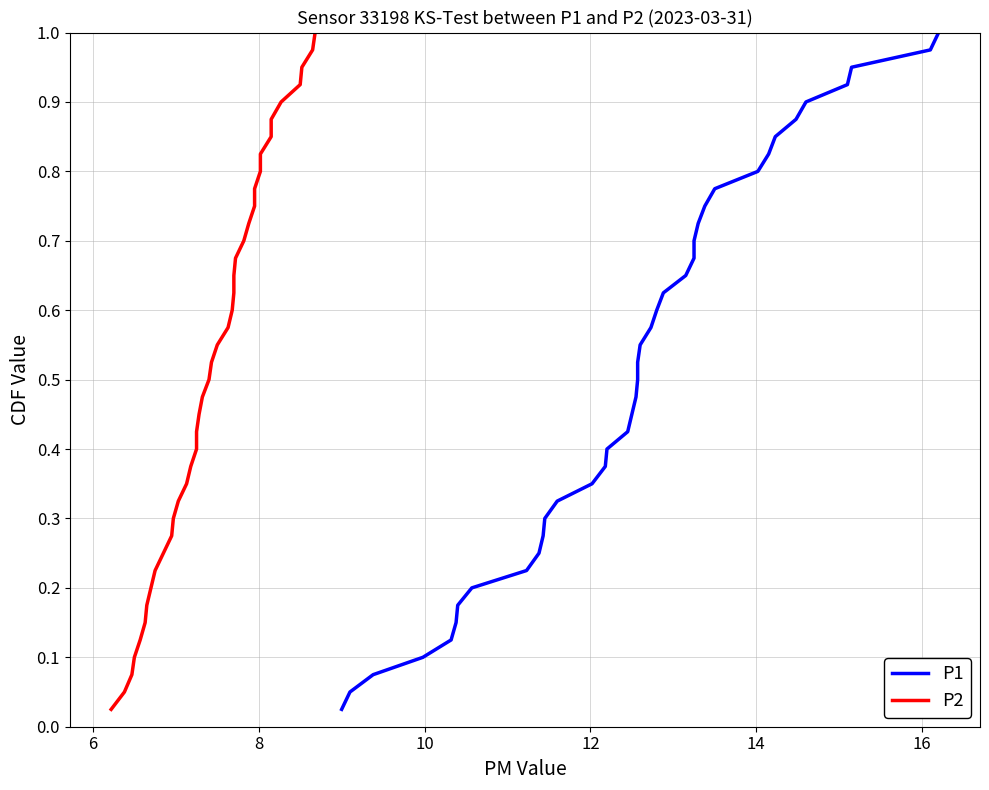

True or false: P2 and P1 cross at least once.

False